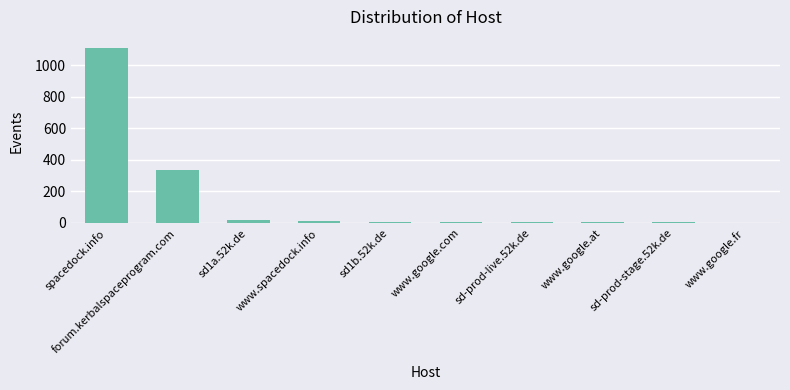

Are the bars horizontal?

No